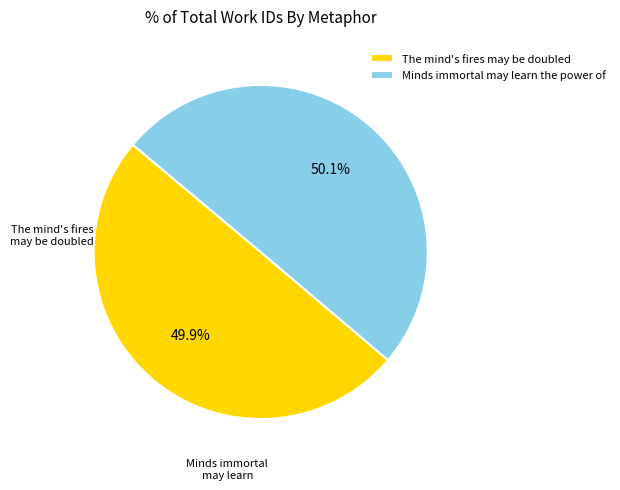

What is the total percentage of The mind's fires may be doubled and Minds immortal may learn the power of?

100.0%